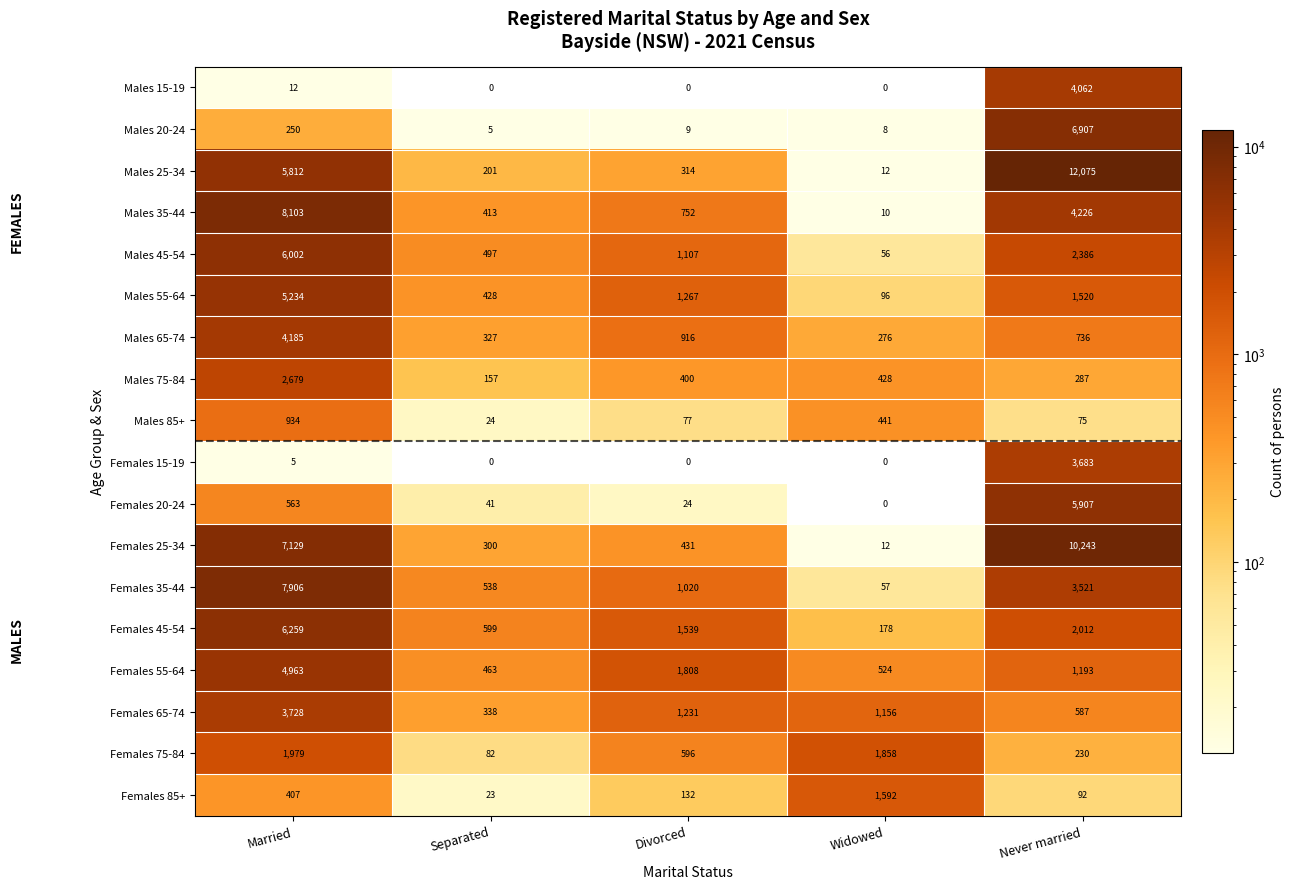

Where is Males 55-64 nearest to the value 2665?

Never married